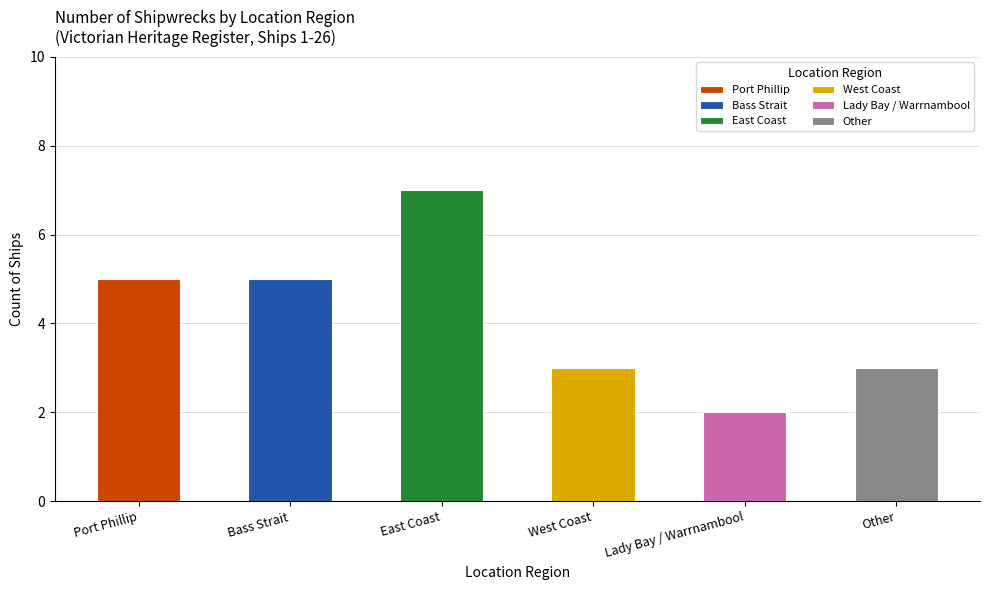

What is the ratio of the value at East Coast to the value at West Coast?

2.3